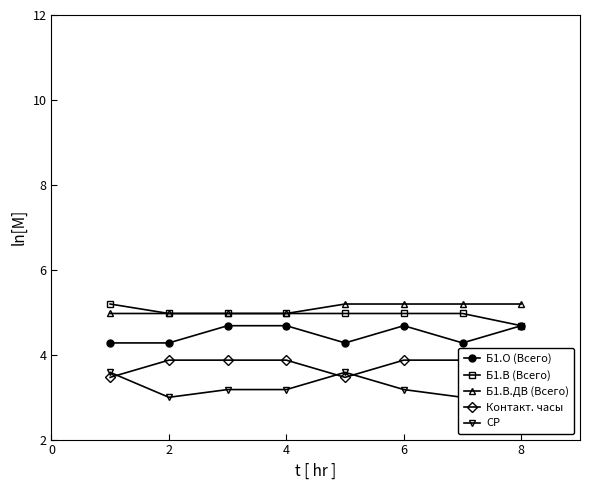

At how many categories does at least one series exceed 4?

8